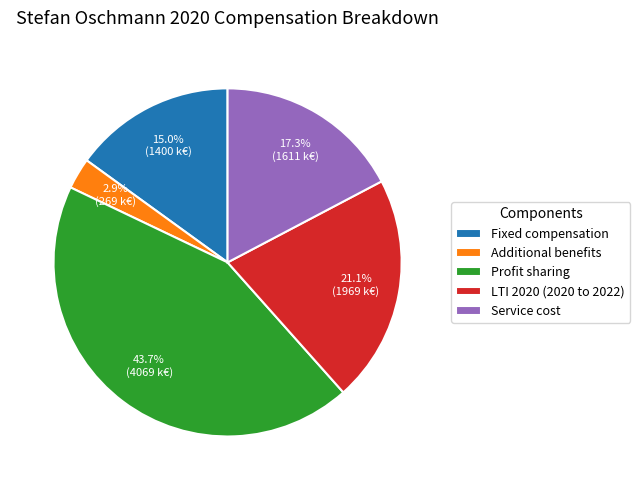

The Profit sharing slice represents 57% of the pie. True or false?

False